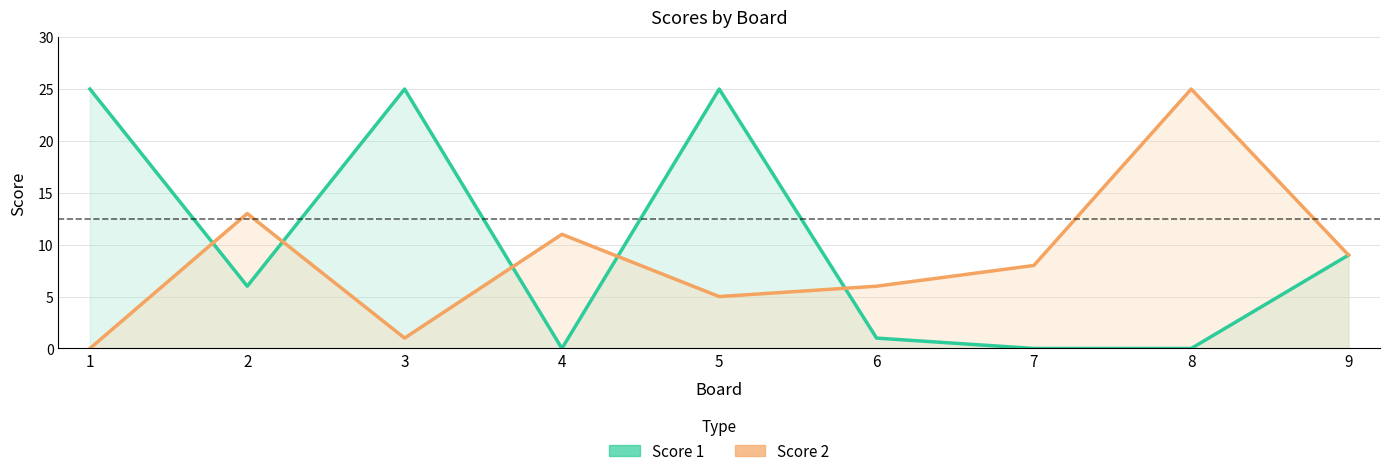

Between which two adjacent categories do Score 2 and Score 1 first intersect?

1 and 2